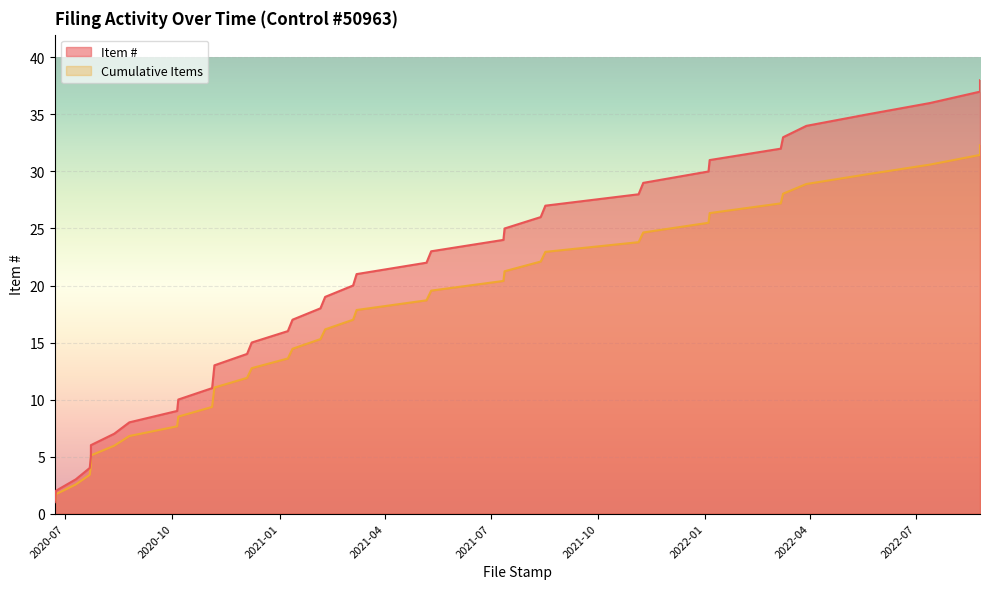

At which label does Item # first exceed 20?

2021-03-08